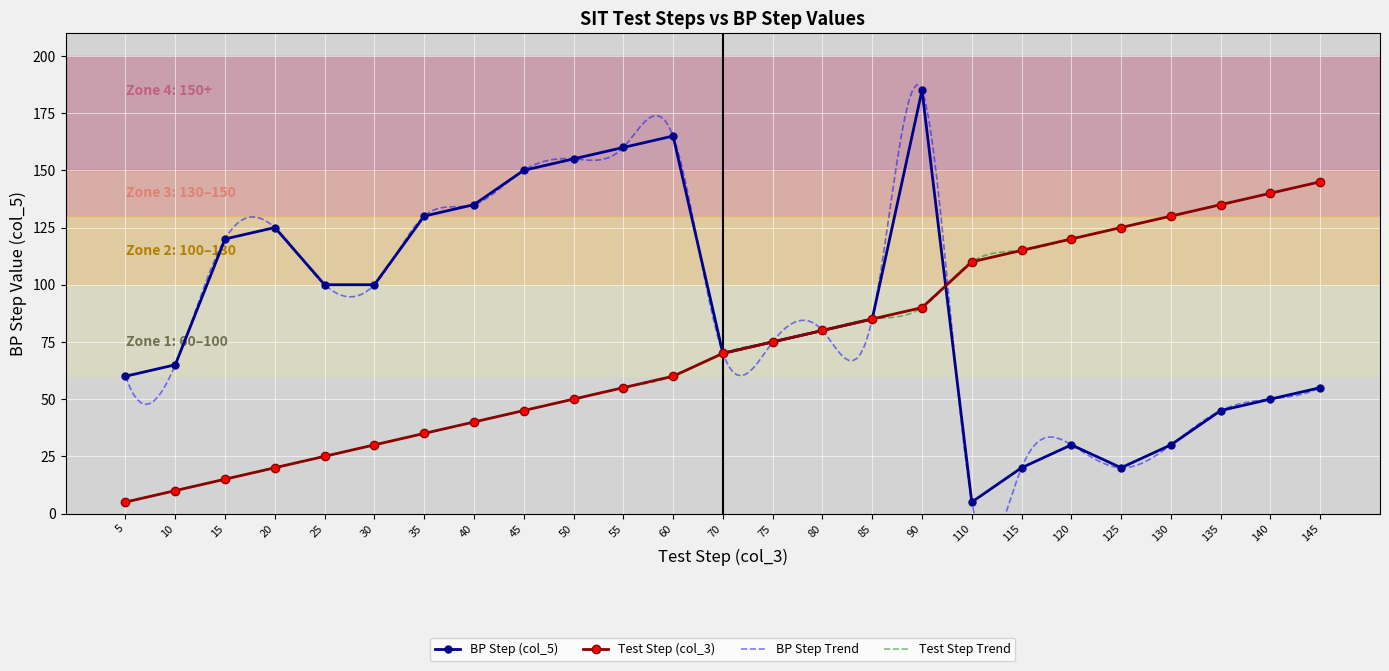

Rank the categories by Test Step (col_3) value from highest to lowest.

145, 140, 135, 130, 125, 120, 115, 110, 90, 85, 80, 75, 70, 60, 55, 50, 45, 40, 35, 30, 25, 20, 15, 10, 5